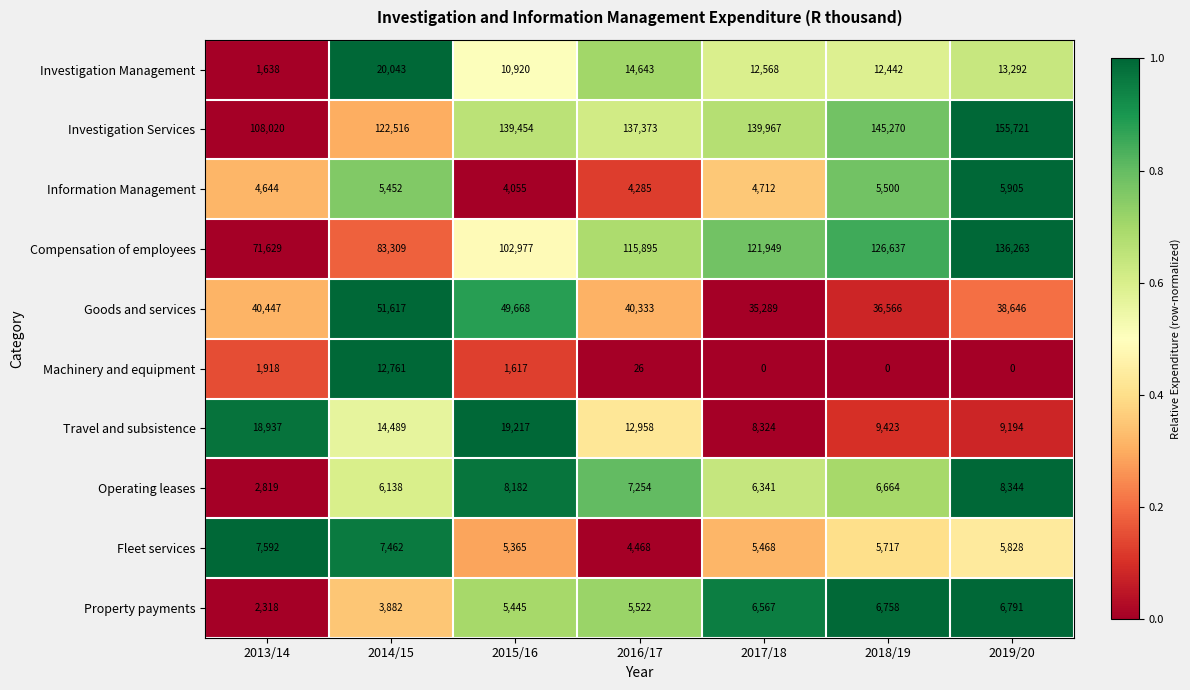

What is the difference between the highest and lowest values at 2016/17?

137347